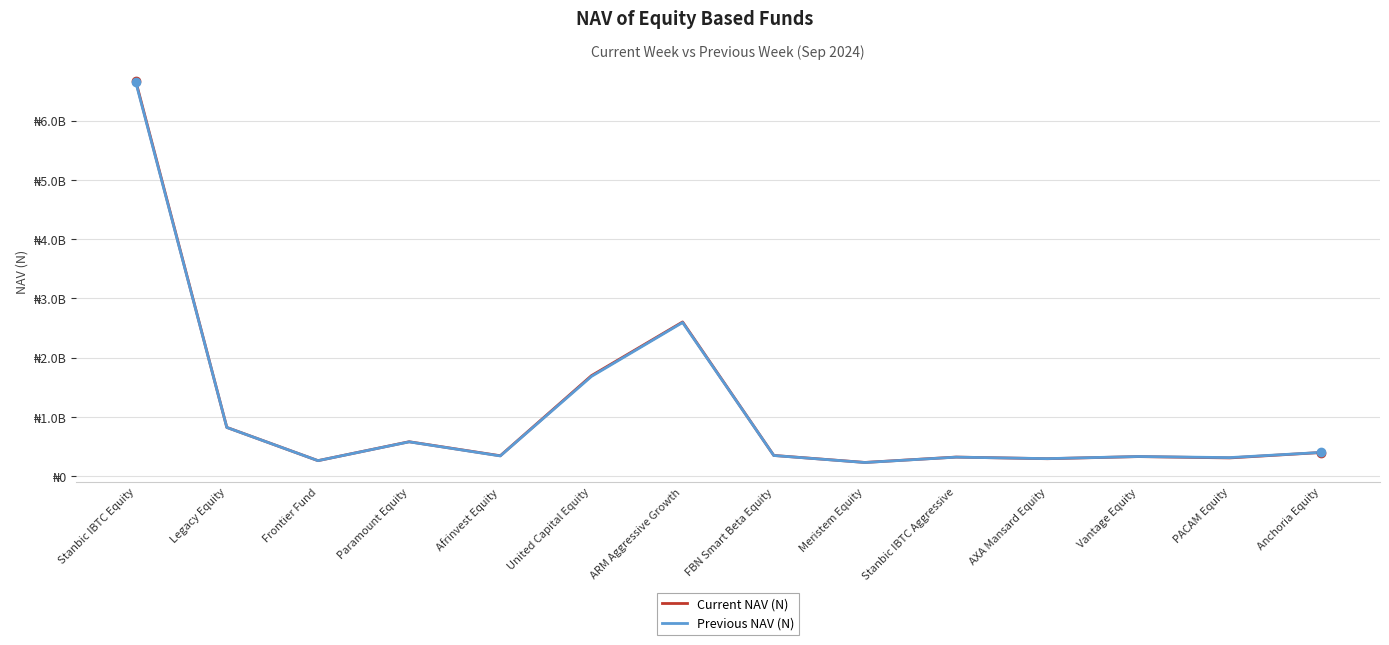

Which category has the highest value across all series?

Stanbic IBTC Equity